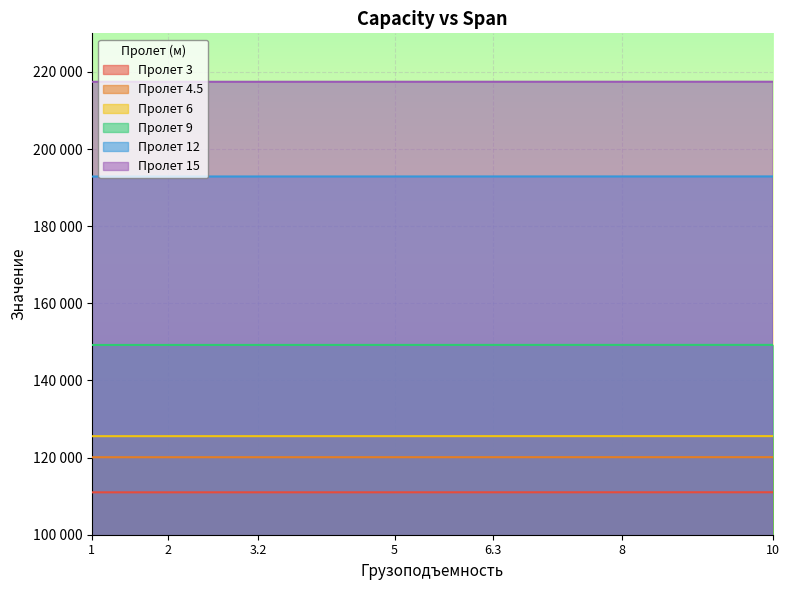

What are all the series names shown in the legend?

Пролет 3, Пролет 4.5, Пролет 6, Пролет 9, Пролет 12, Пролет 15